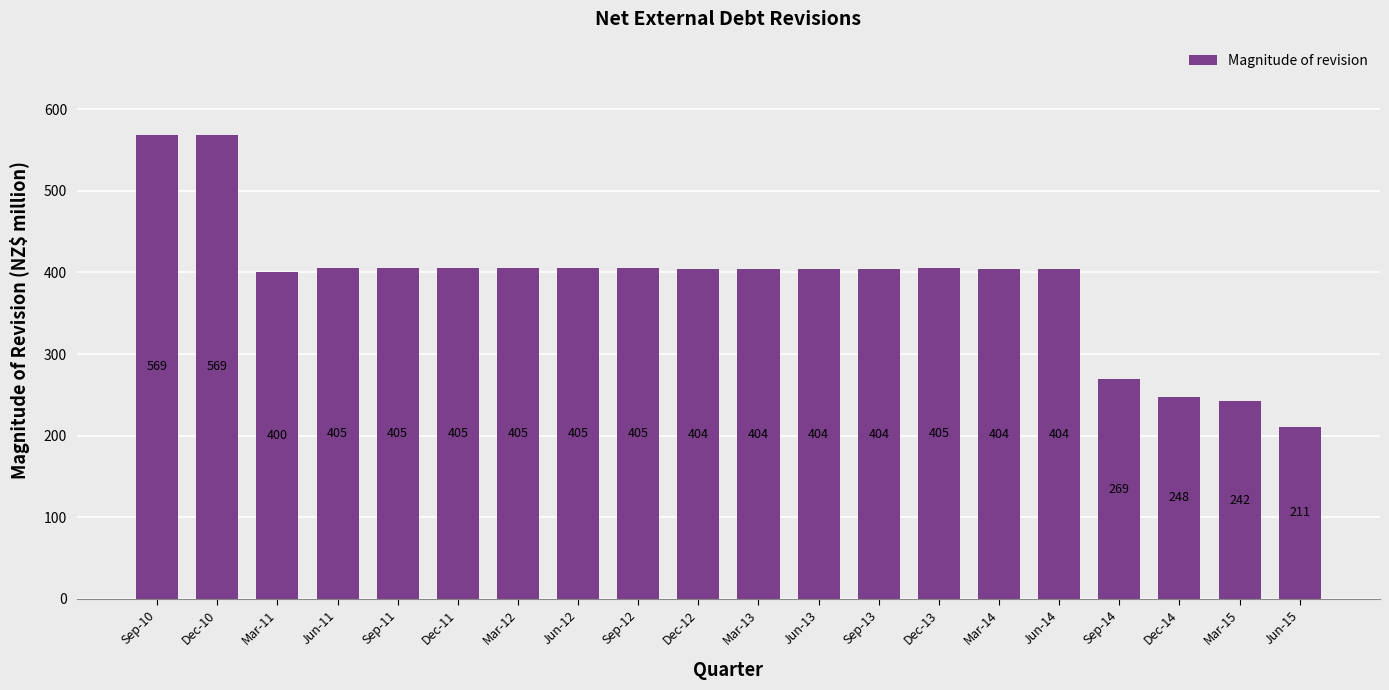

The value at Jun-13 is 719. True or false?

False